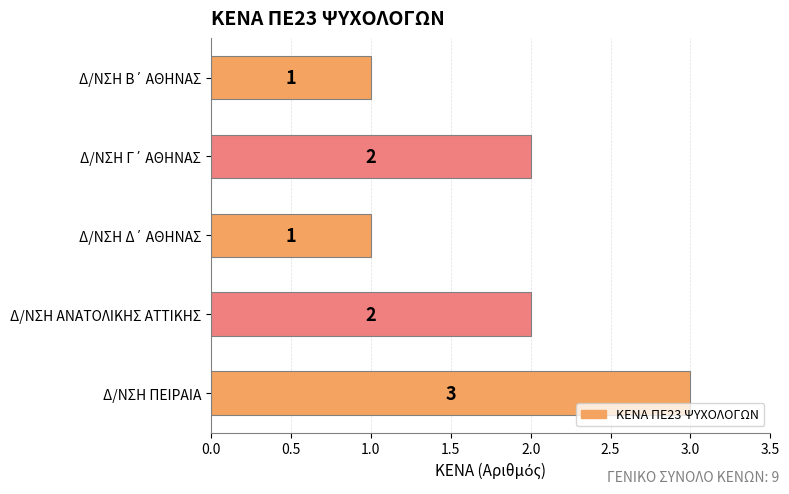

What value does the data have at Δ/ΝΣΗ ΠΕΙΡΑΙΑ?

3